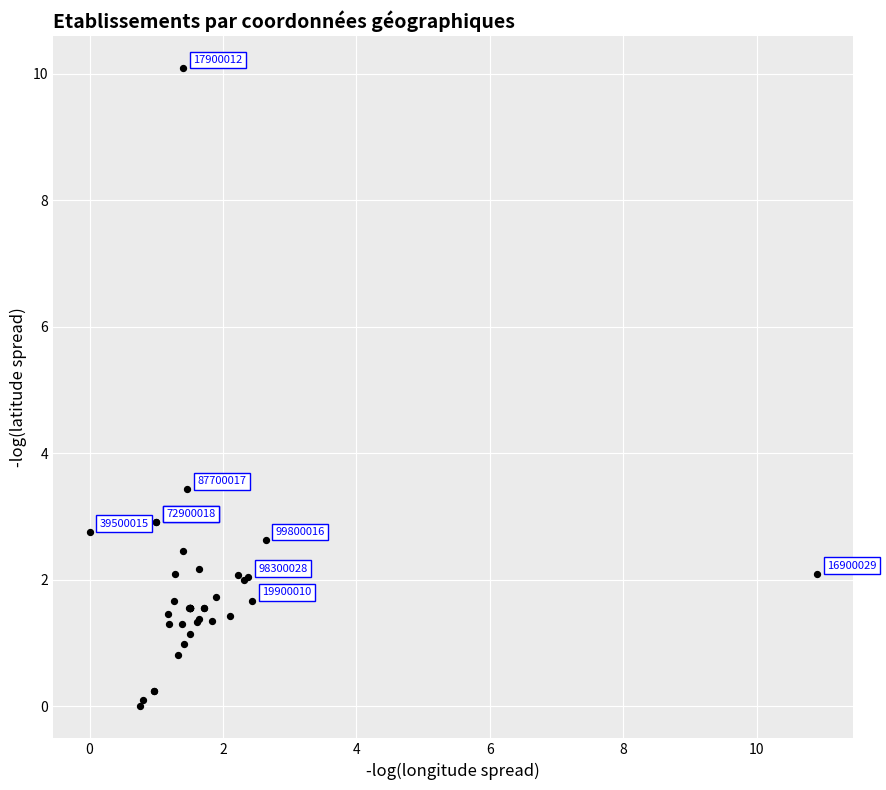

What Y value in the scatter plot is closest to 5?

3.4